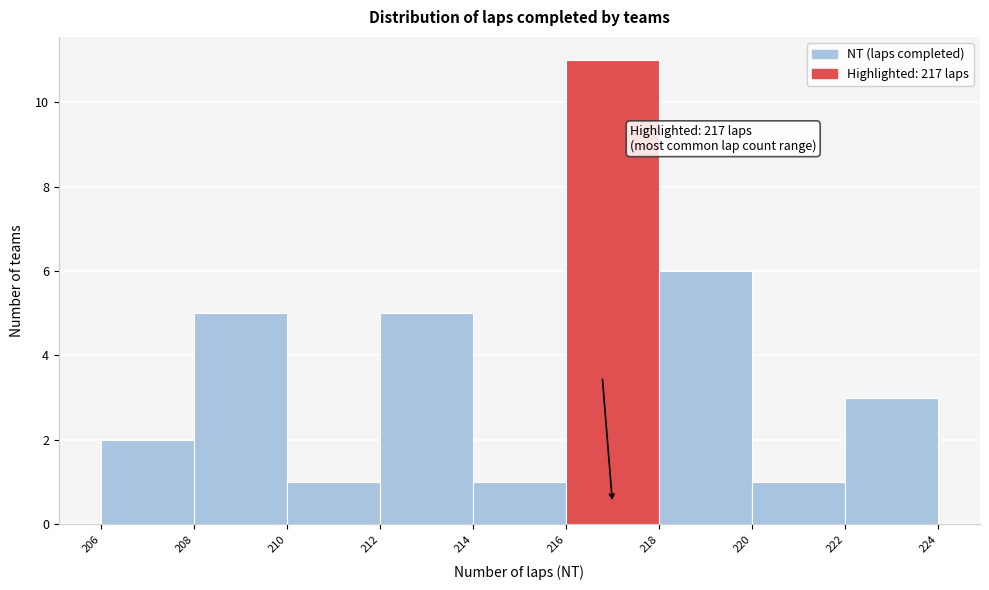

Which range on the x-axis has the tallest bar?

216 to 218